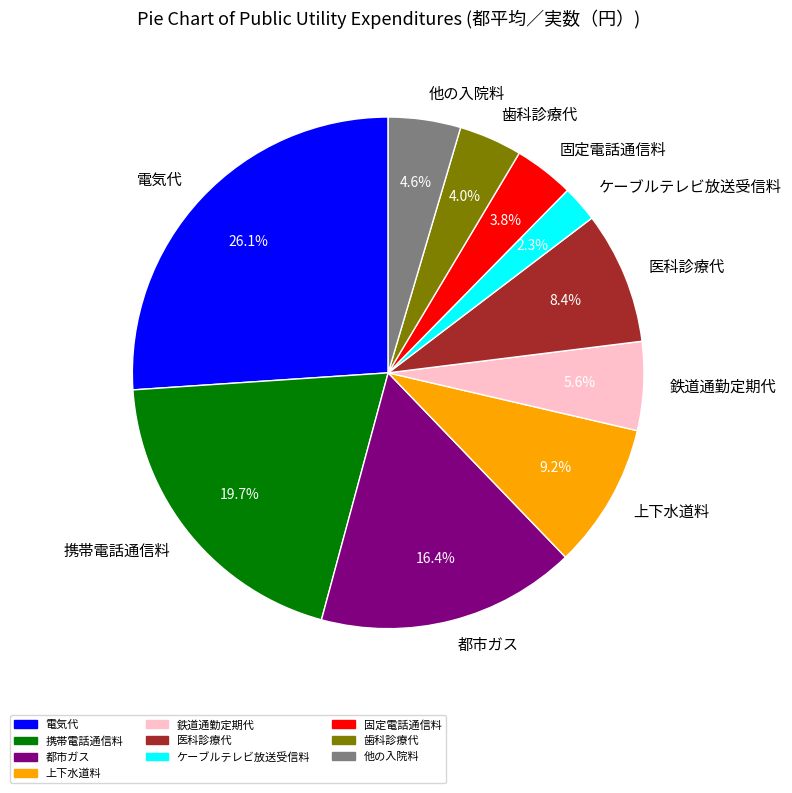

The 医科診療代 slice represents 8% of the pie. True or false?

True